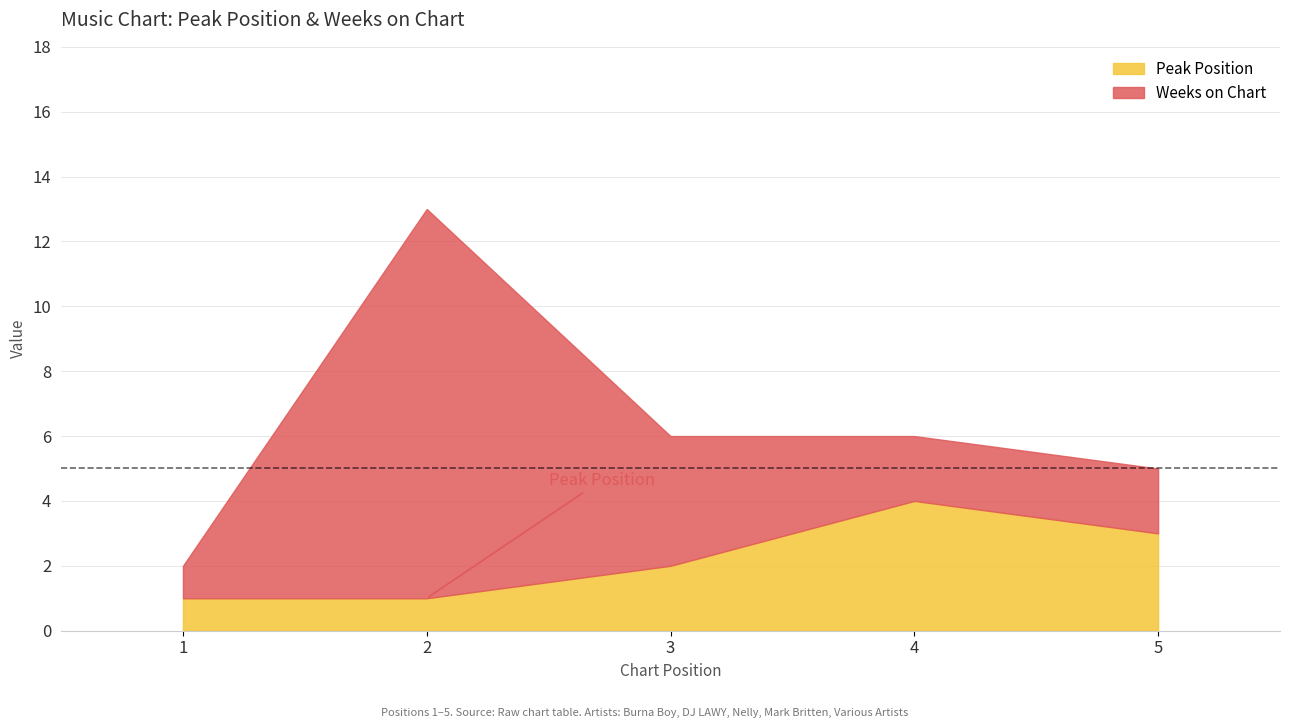

What are all the series names shown in the legend?

Peak Position, Weeks on Chart